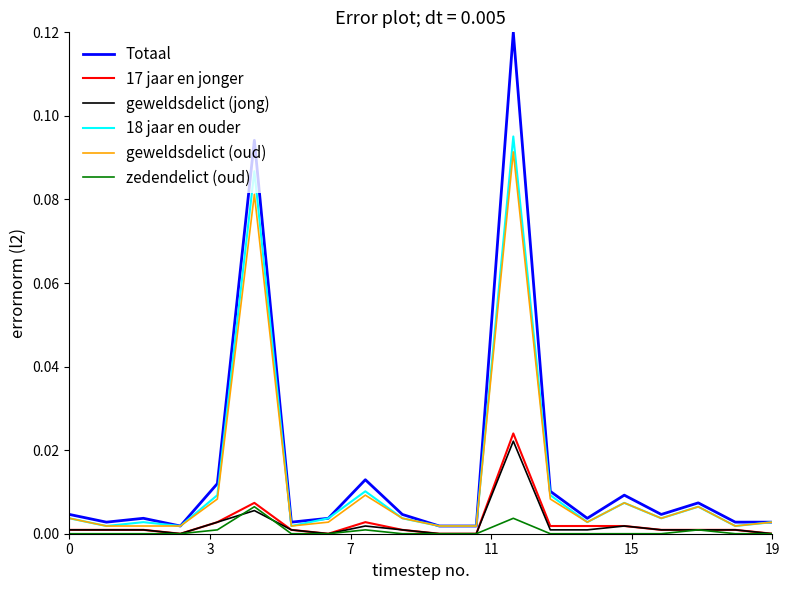

In geweldsdelict (jong), how many points are higher than both neighbors (excluding endpoints)?

4